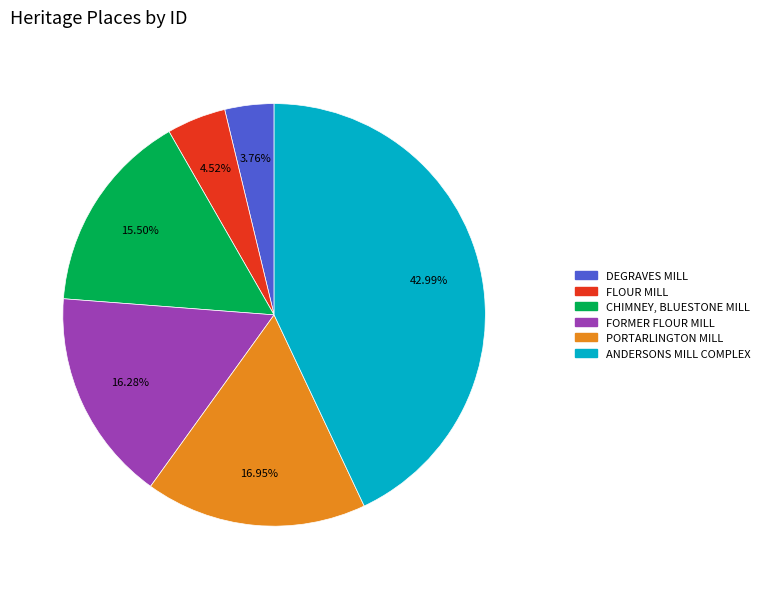

What percentage is the PORTARLINGTON MILL slice, to the nearest percent?

17%